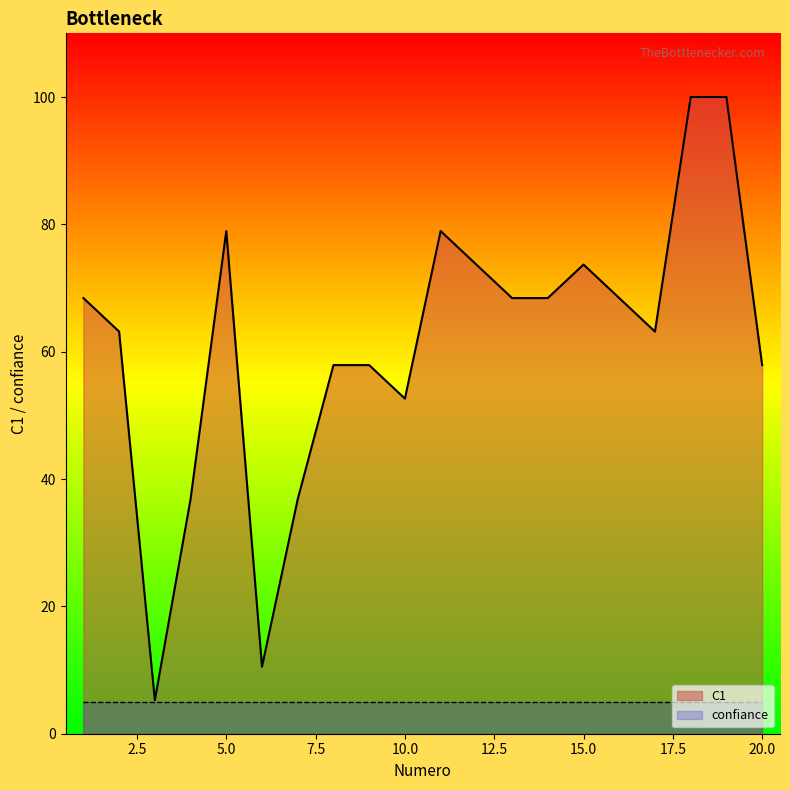

What is the difference between the second highest and second lowest values?

89.5